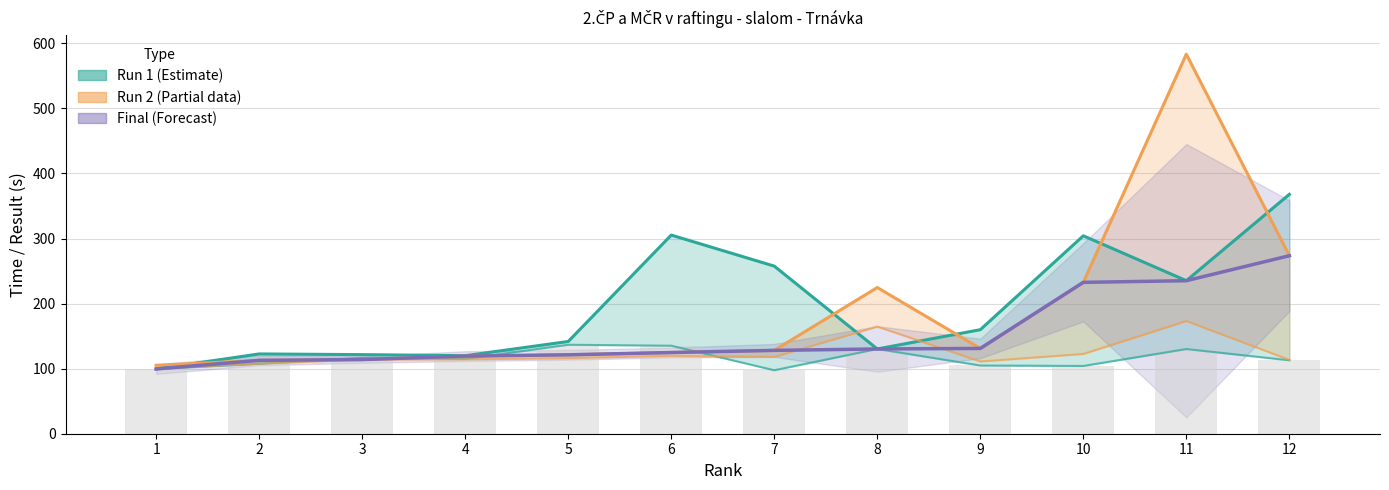

Between 1 and 12, which is larger?

12